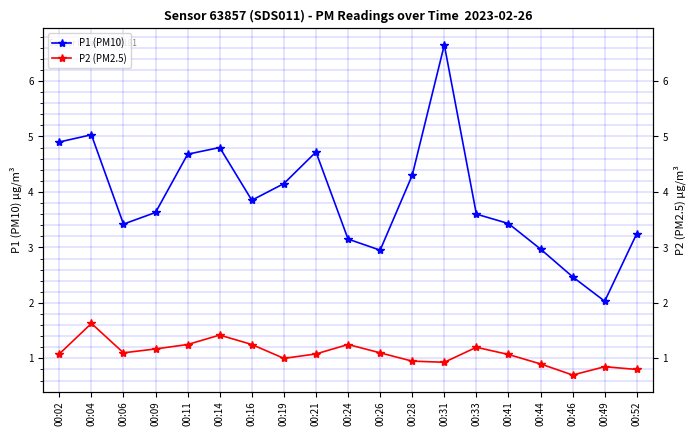

Which series has the largest total across all categories?

P1 (PM10)